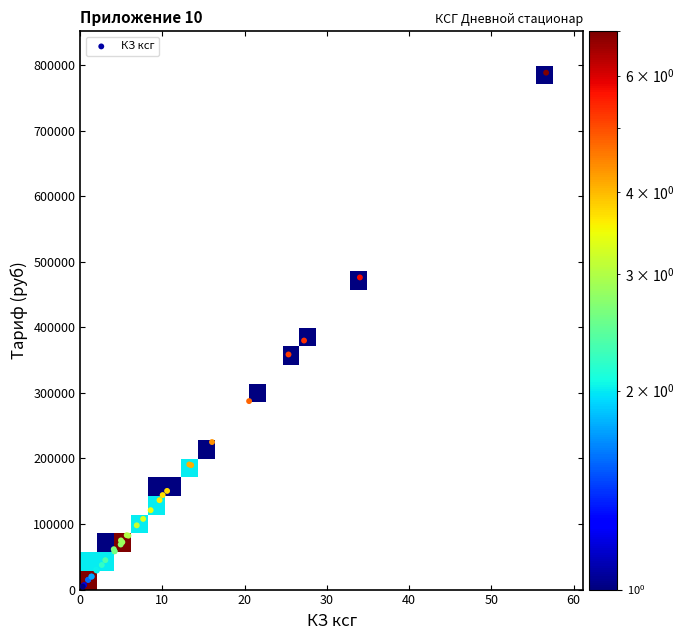

Reading left to right, transcribe all the data shown in this chart.

ds06.002: 0.3	1.0	5368.8
ds06.003: 1.0	1.0	14863.0
ds06.004: 1.0	1.0	14890.9
ds06.005: 1.9	1.0	29933.3
ds19.080: 0.5	0.2	6955.5
ds19.081: 1.4	0.1	19802.1
ds19.082: 2.0	0.3	29016.6
ds19.083: 2.6	0.2	37501.1
ds19.084: 4.2	0.0	58498.6
ds19.085: 4.9	0.0	68750.9
ds19.086: 5.9	0.1	82249.8
ds19.087: 7.7	0.1	107831.4
ds19.088: 8.6	0.2	121145.0
ds19.089: 9.7	0.1	136387.9
ds19.090: 10.6	0.2	150539.7
ds19.091: 13.5	0.1	189831.2
ds19.092: 16.0	0.1	225055.6
ds19.093: 20.5	0.1	287519.1
ds19.094: 27.2	0.0	379904.2
ds19.095: 34.0	0.1	476171.6
ds19.096: 56.6	0.0	788509.1
ds19.058: 4.1	0.8	61598.8
ds19.060: 5.0	0.8	75010.5
ds19.061: 13.3	0.3	190837.4
ds19.062: 25.3	0.2	358659.2
ds19.067: 0.3	0.5	4545.1
ds19.068: 1.4	0.5	19939.8
ds19.069: 3.1	0.5	44864.7
ds19.070: 5.7	0.5	82985.0
ds19.071: 4.2	0.0	58419.4
ds19.072: 5.1	0.1	72342.7
ds19.073: 6.9	0.2	98004.2
ds19.074: 10.0	0.3	144188.4